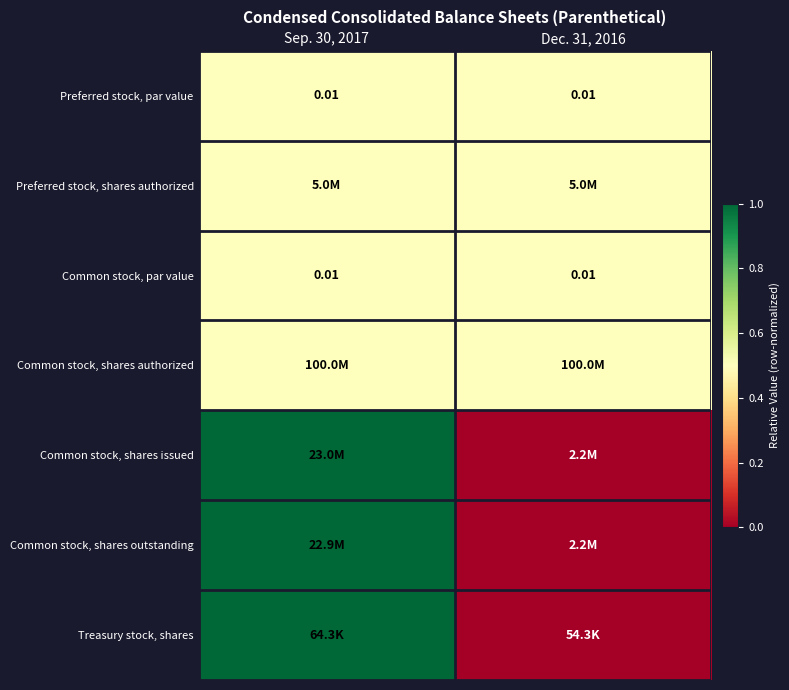

Where is Preferred stock, par value nearest to the value 0?

Sep. 30, 2017